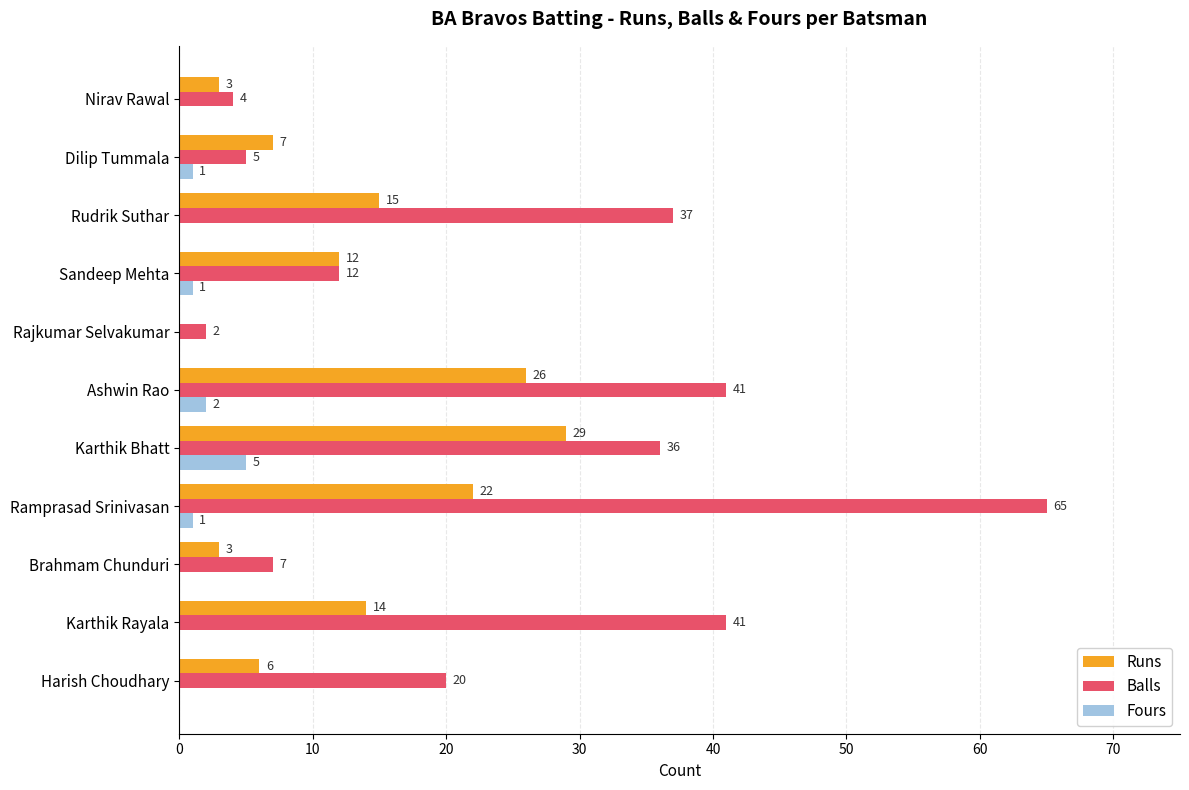

Between Brahmam Chunduri and Rudrik Suthar, which series saw the biggest shift?

Balls